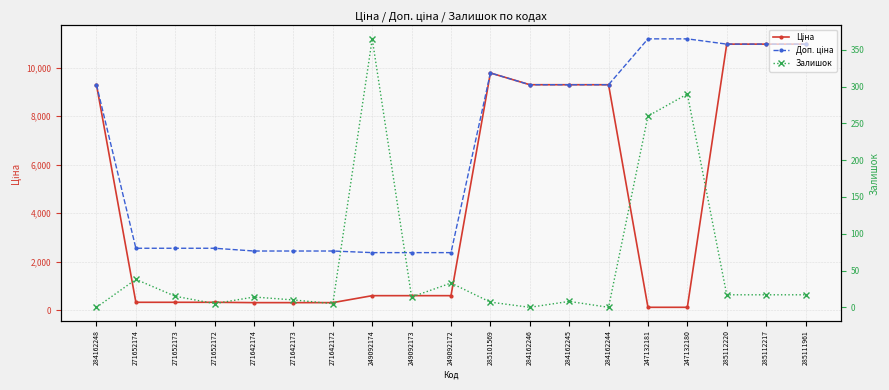

Which label corresponds to the smallest value in the chart?

284162248